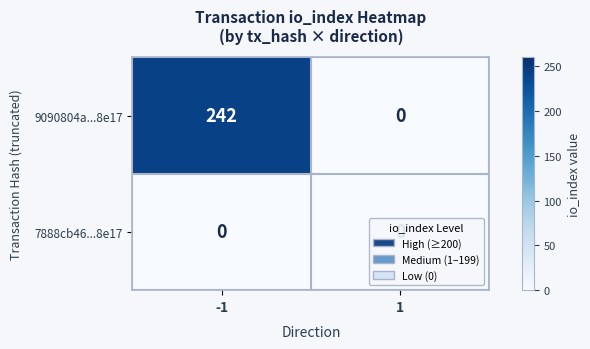

What is the spread (max minus min) of values at -1?

242